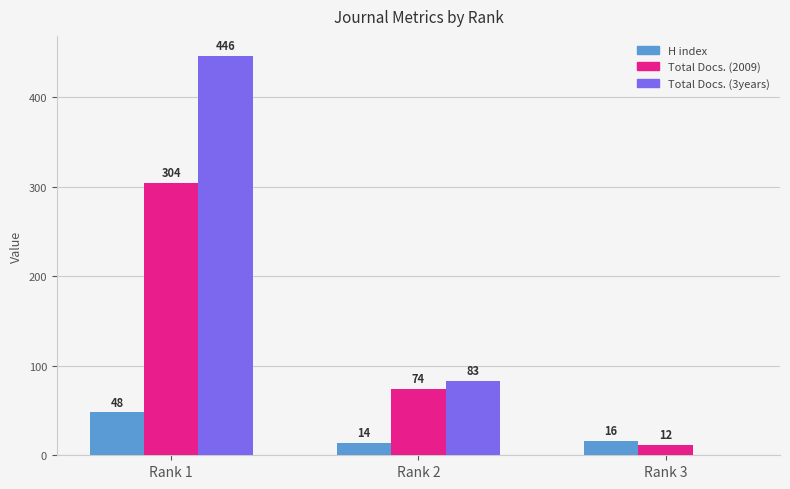

Reading left to right, what are all the values shown in this chart?

H index: Rank 1=48	Rank 2=14	Rank 3=16
Total Docs. (2009): Rank 1=304	Rank 2=74	Rank 3=12
Total Docs. (3years): Rank 1=446	Rank 2=83	Rank 3=0